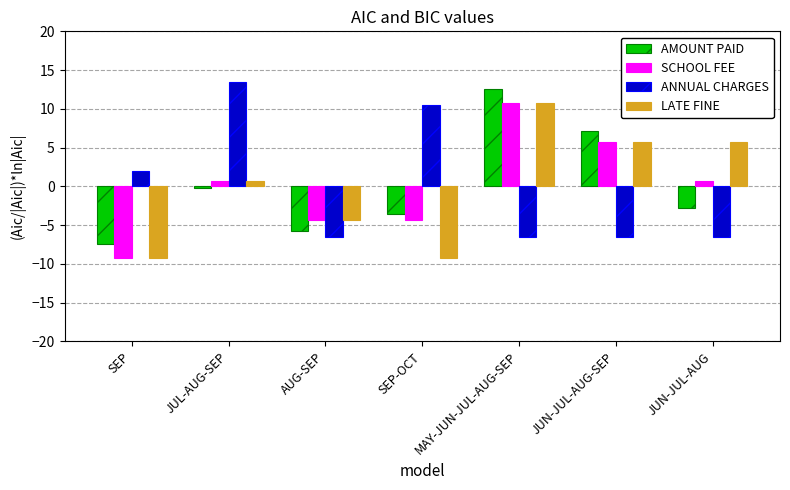

What position from the left is AUG-SEP?

3